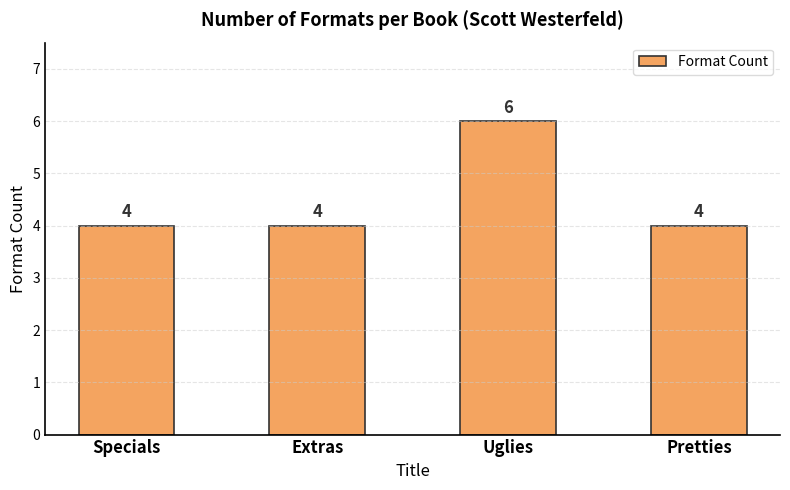

Does the chart contain any negative values?

No